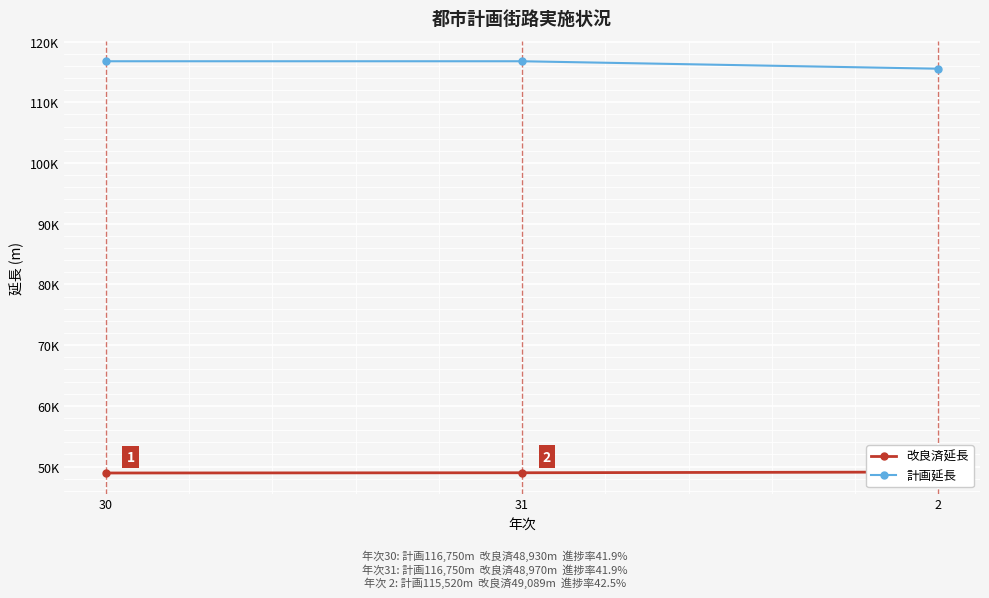

Which series has the largest total across all categories?

計画延長